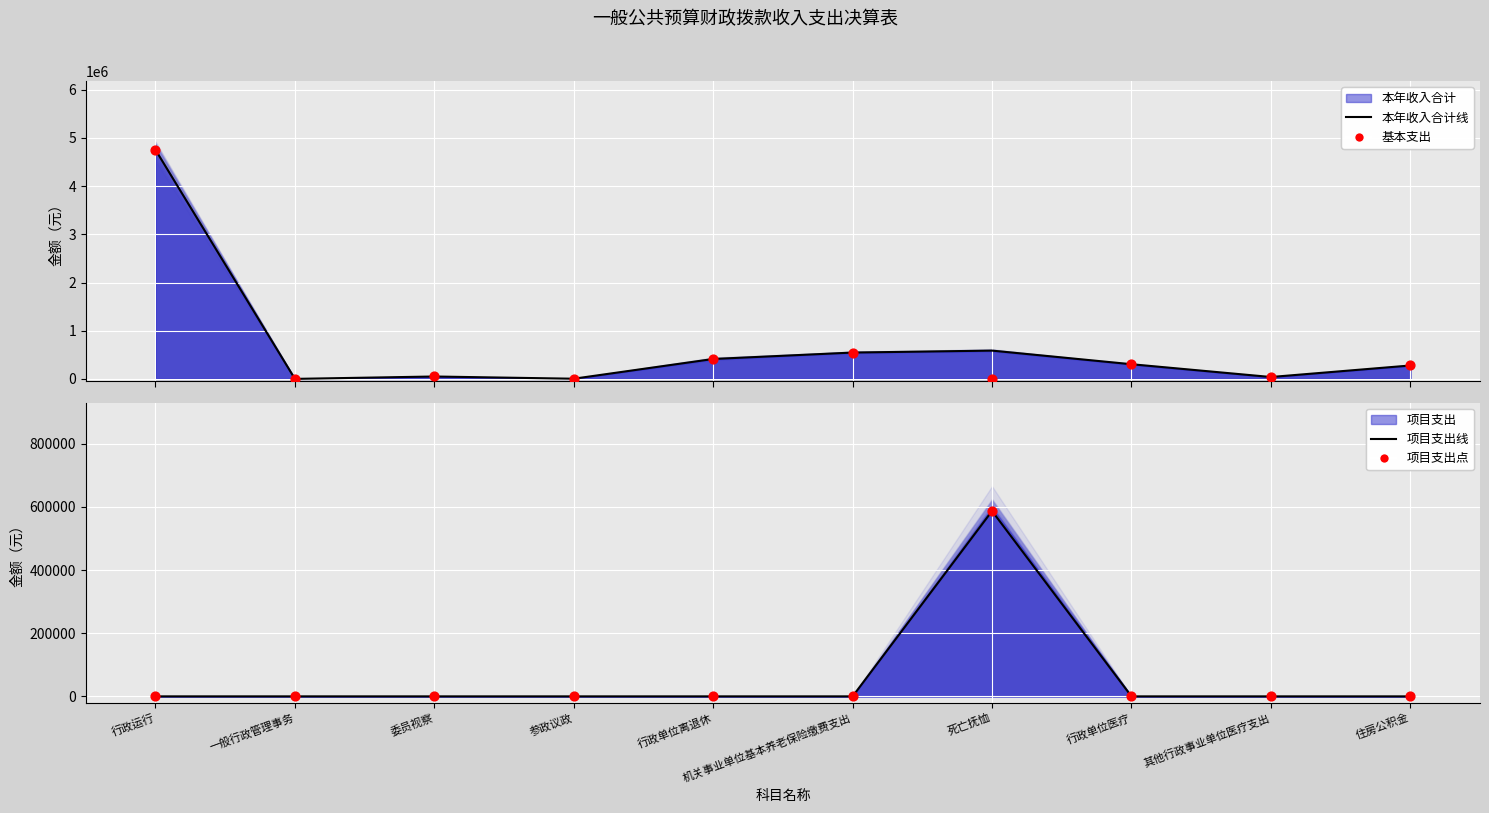

Which series has the largest total across all categories?

本年收入合计线